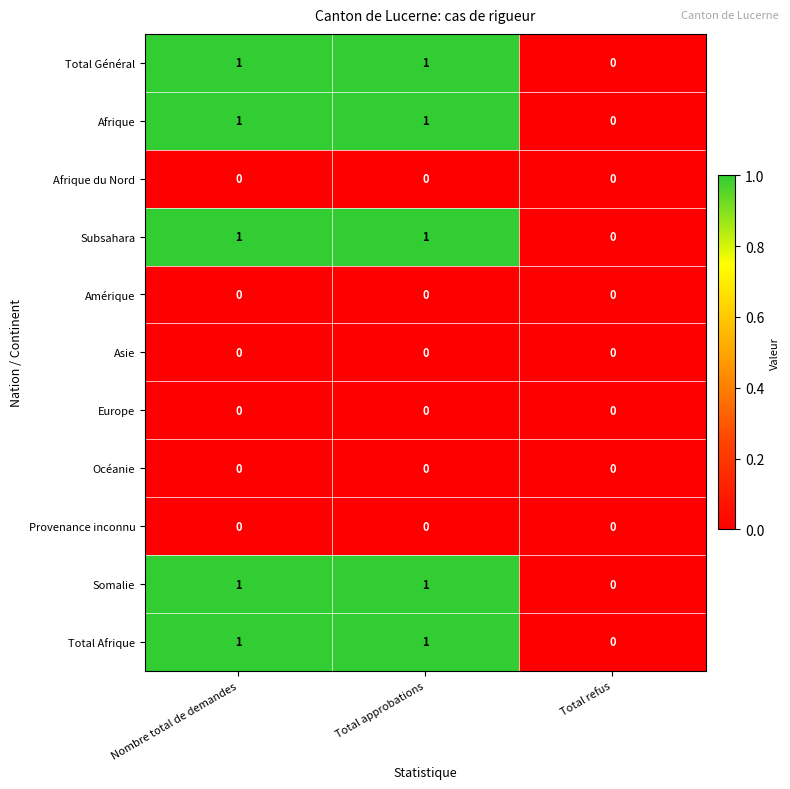

Is it true that Afrique equals 1 at Nombre total de demandes?

True